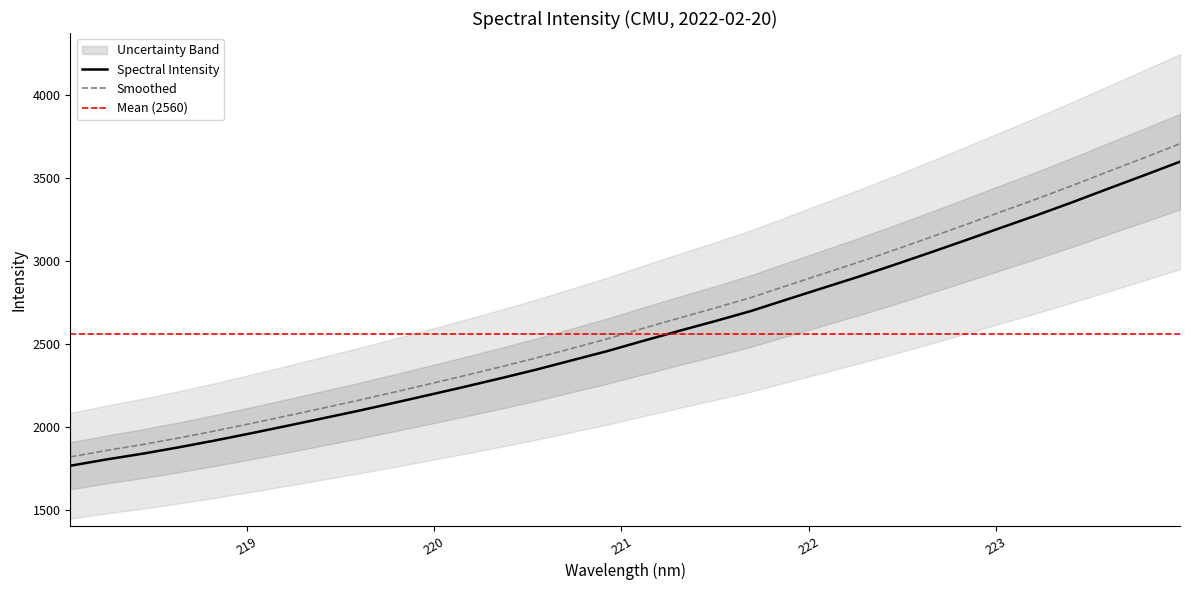

At which label is the value closest to 2684?

221.6902